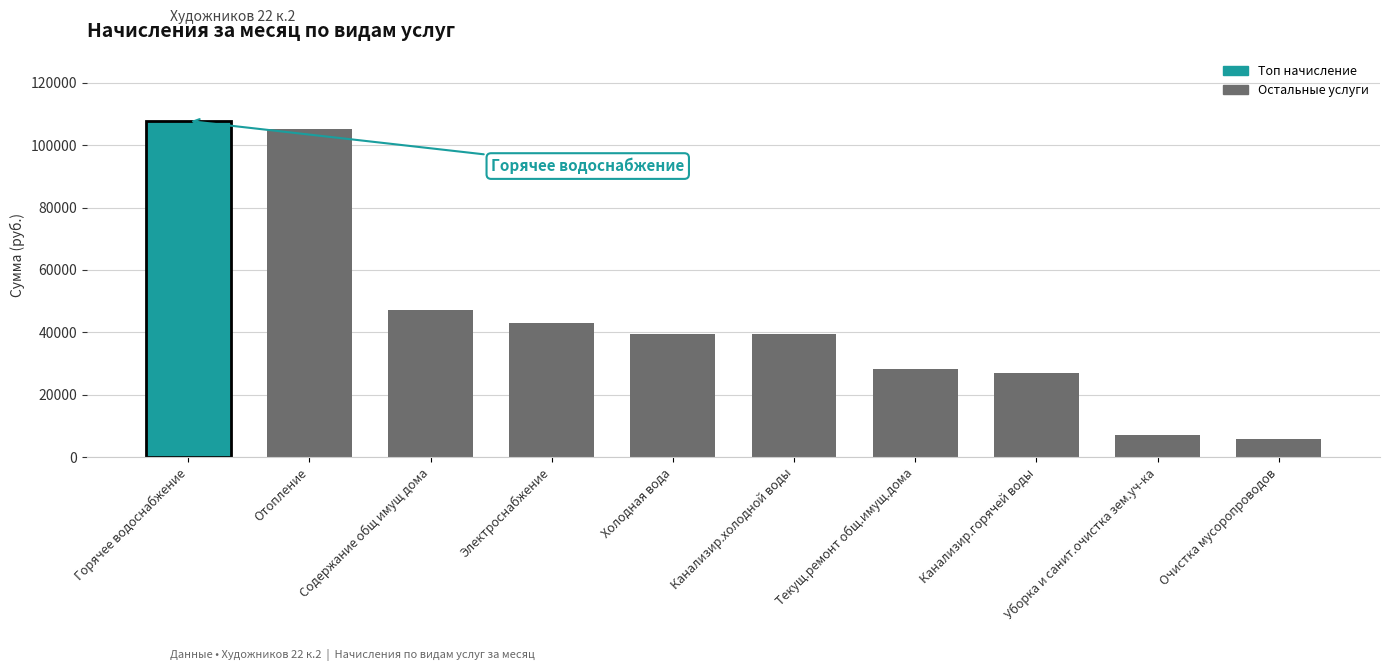

What is the difference between the values at Уборка и санит.очистка зем.уч-ка and Холодная вода?

32408.9